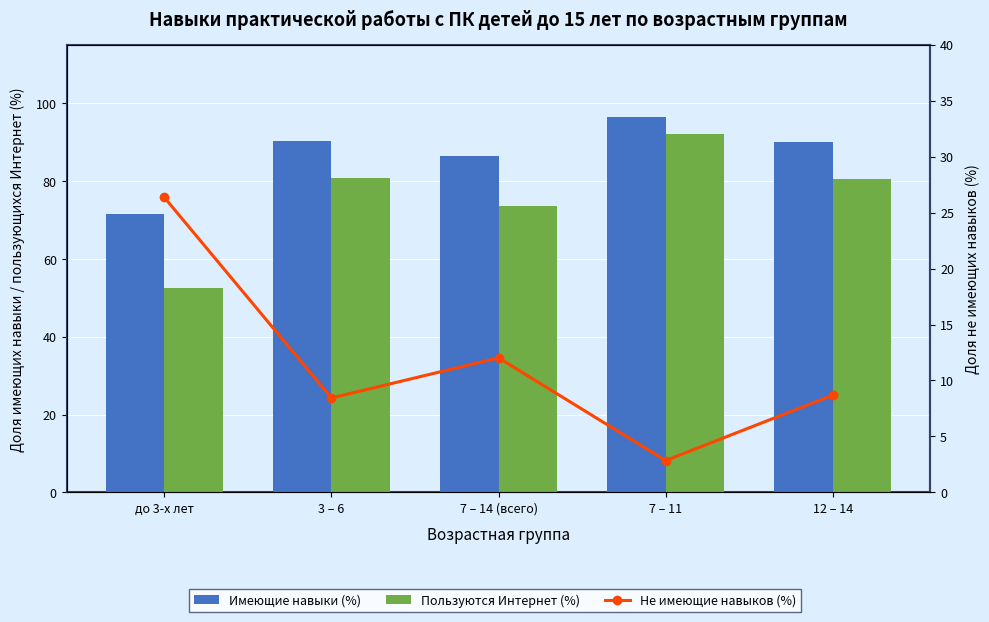

What are all the series names shown in the legend?

Имеющие навыки (%), Пользуются Интернет (%), Не имеющие навыков (%)